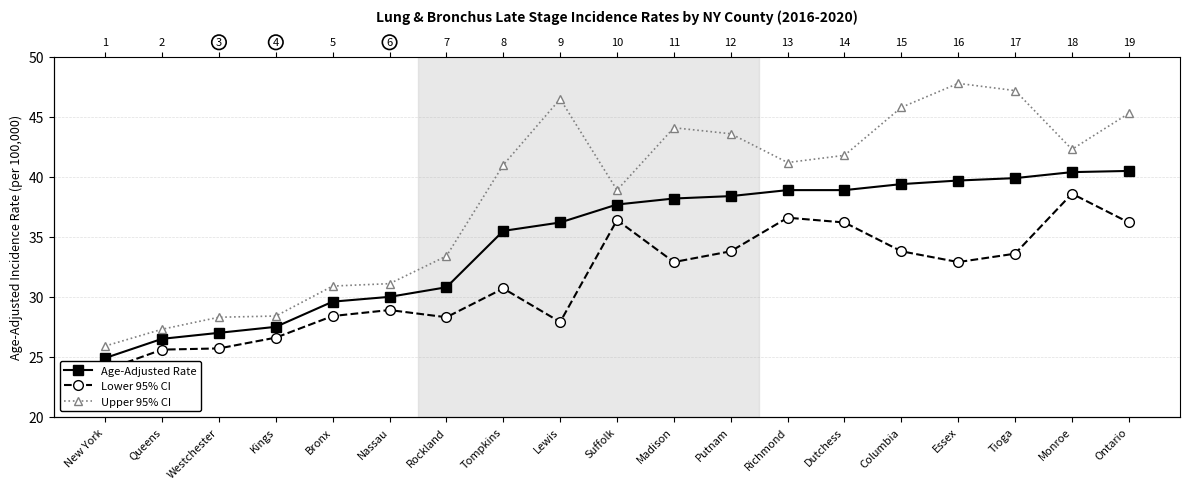

What is the value of the Upper 95% CI point at the 7th from the left?

33.4